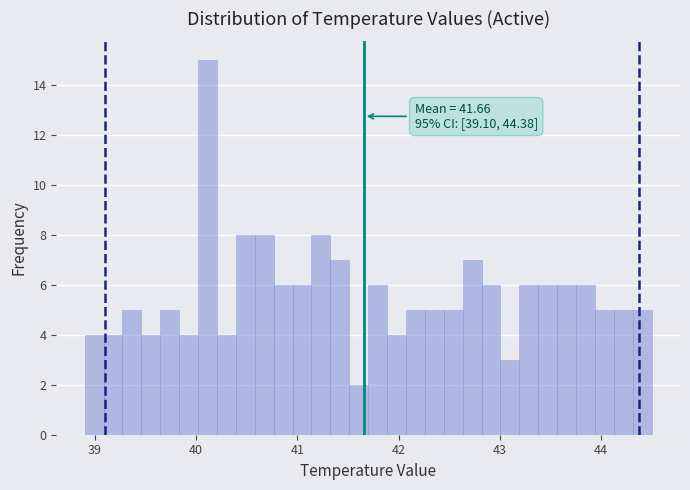

Read against the x-axis, roughly where is the centre of the tallest bar?

40.1